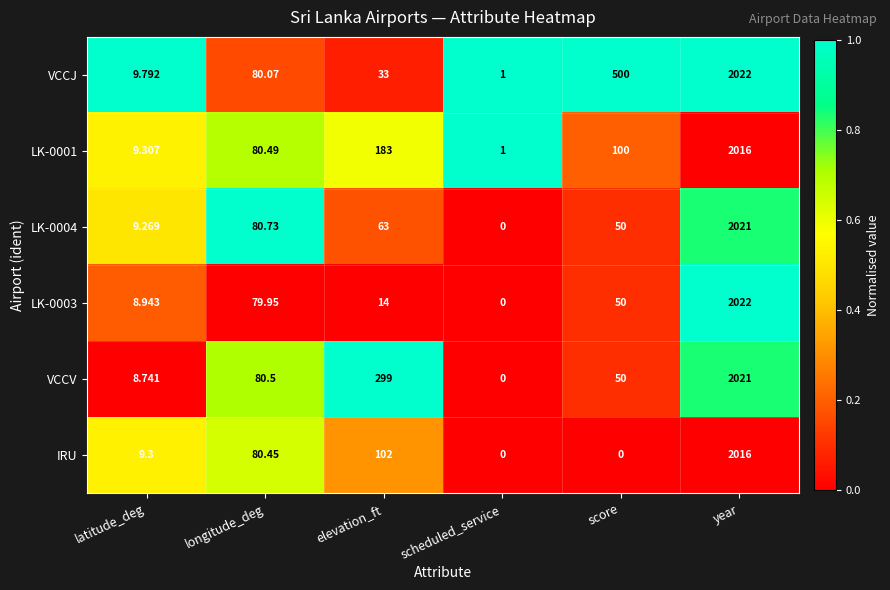

Is the value of LK-0003 at year greater than the value of IRU at elevation_ft?

Yes